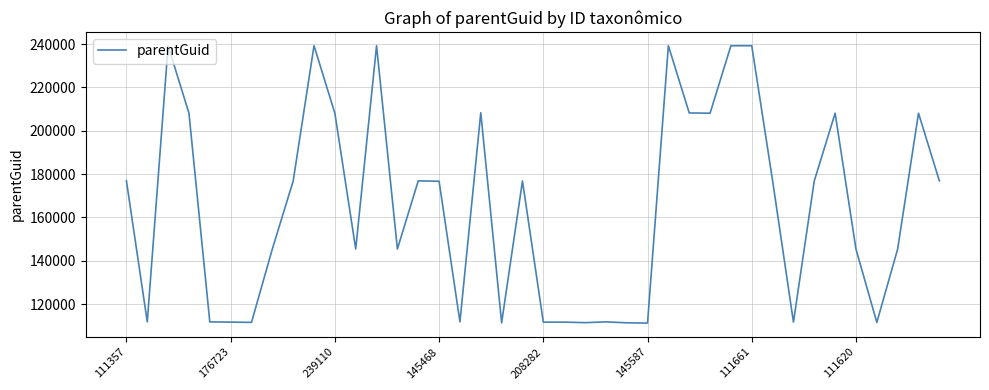

What is the greatest value displayed?

239267